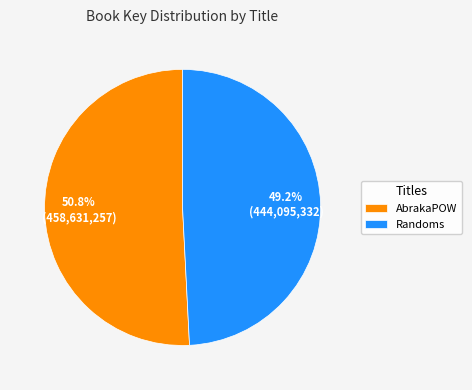

Rank the categories by value from lowest to highest.

Randoms, AbrakaPOW